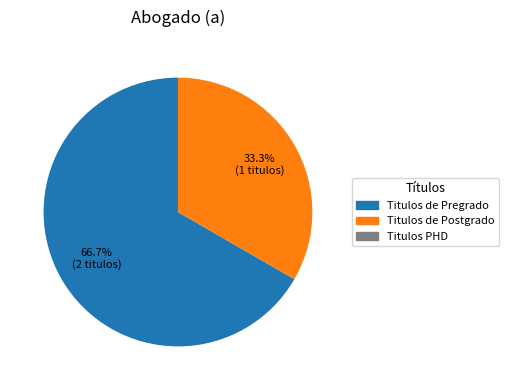

Is there any slice that represents more than half of the pie?

Yes